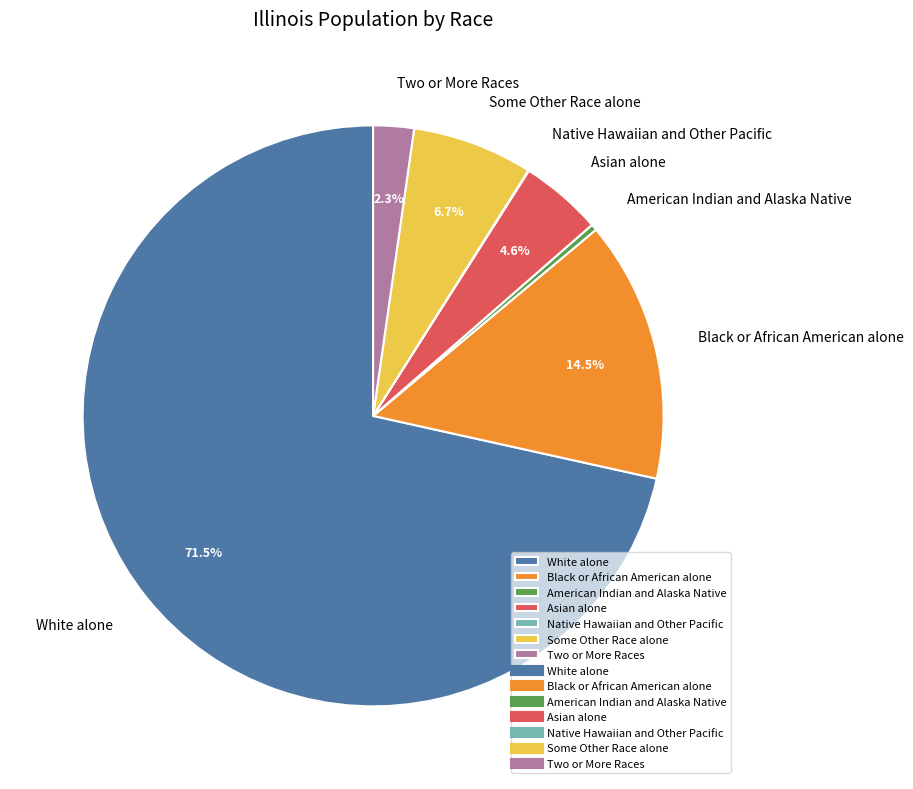

Which category has the biggest portion of the pie?

White alone